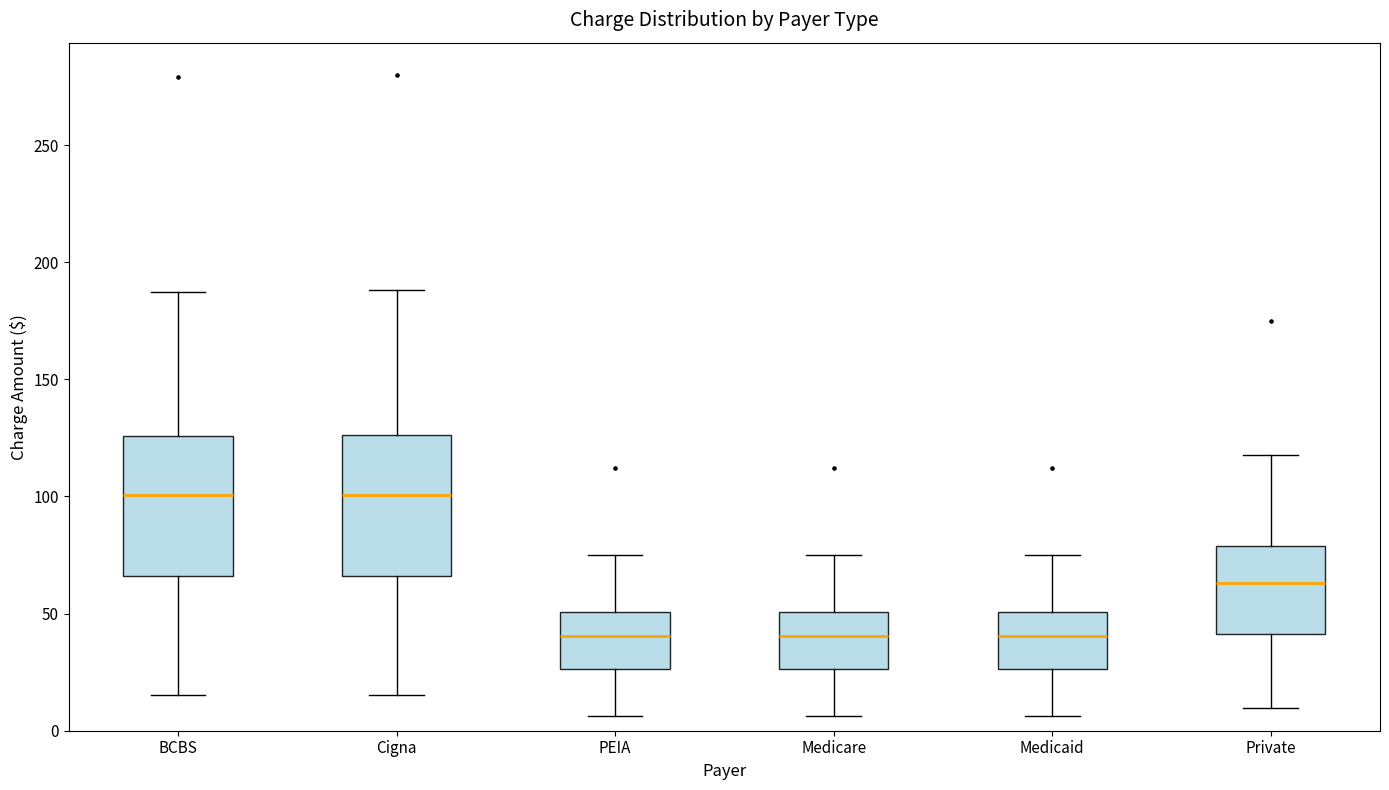

Where is the lower edge of the box for PEIA on the y-axis? The values are not printed on the chart, so give them approximately, as read against the axis.

25